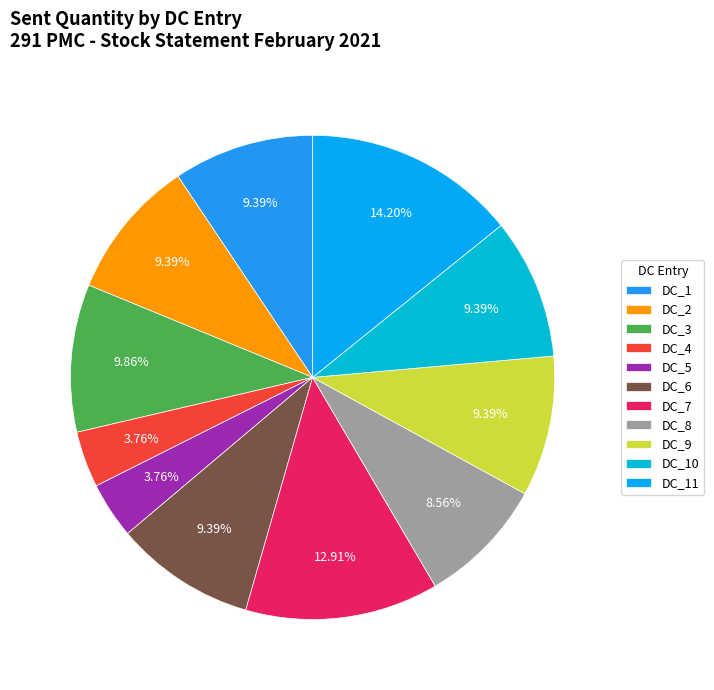

To the nearest percent, what is the average slice percentage?

9%